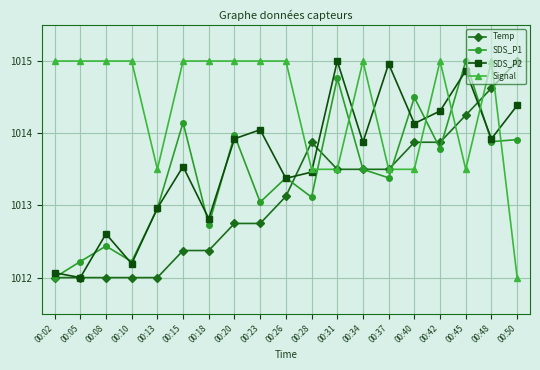

Is it true that SDS_P2 equals 383.6 at 00:31?

False